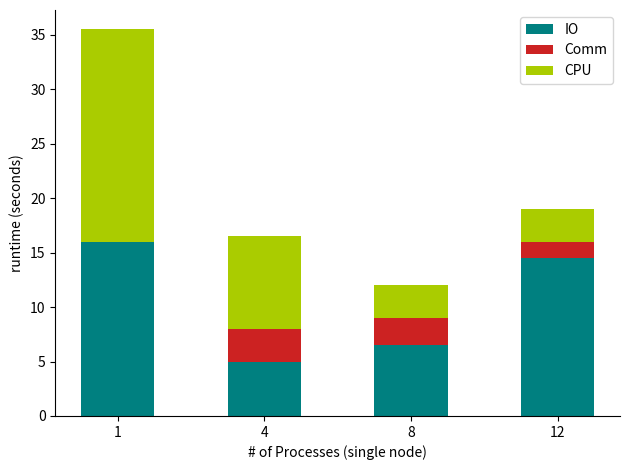

The IO series shows 5.0 at 4. True or false?

True